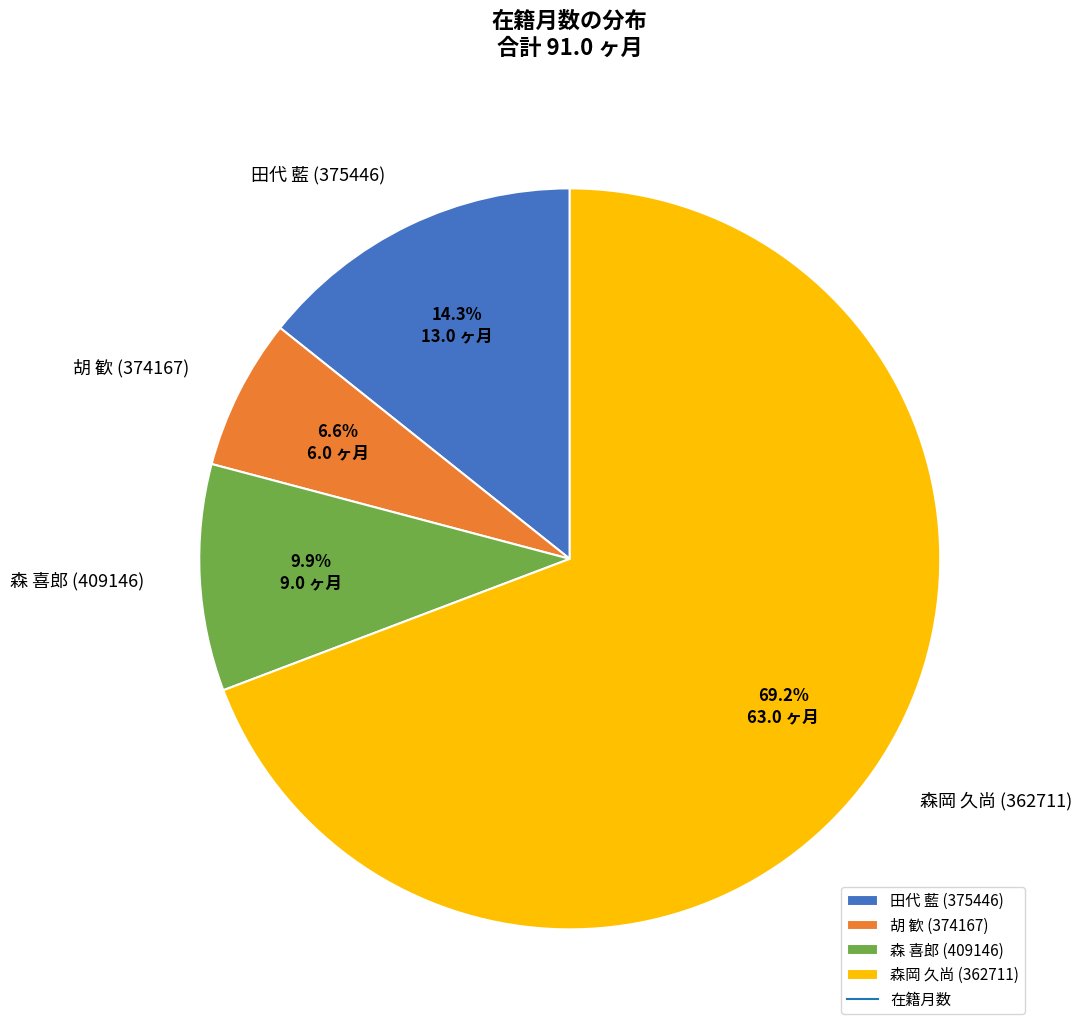

How many segments does this pie chart have?

4